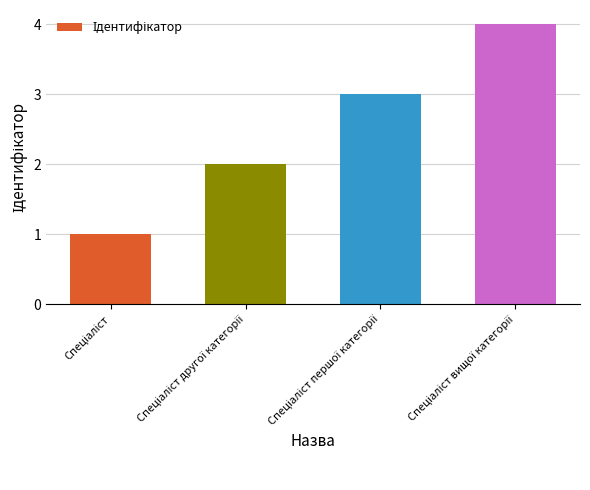

What is the sum of all values?

10